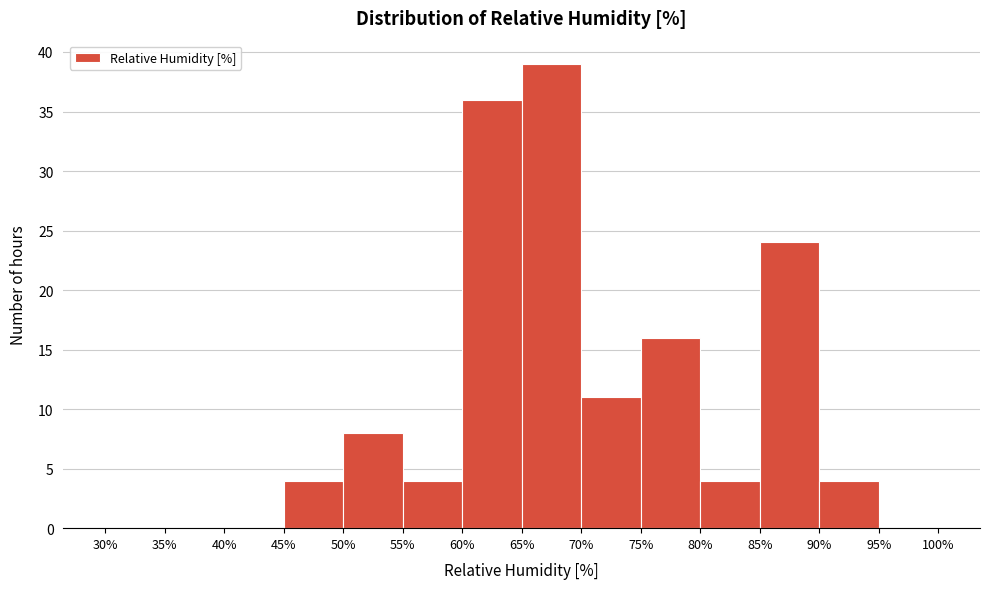

How tall is the bar that spans 90% to 95% on the x-axis? The values are not printed on the chart, so give them approximately, as read against the axis.

4